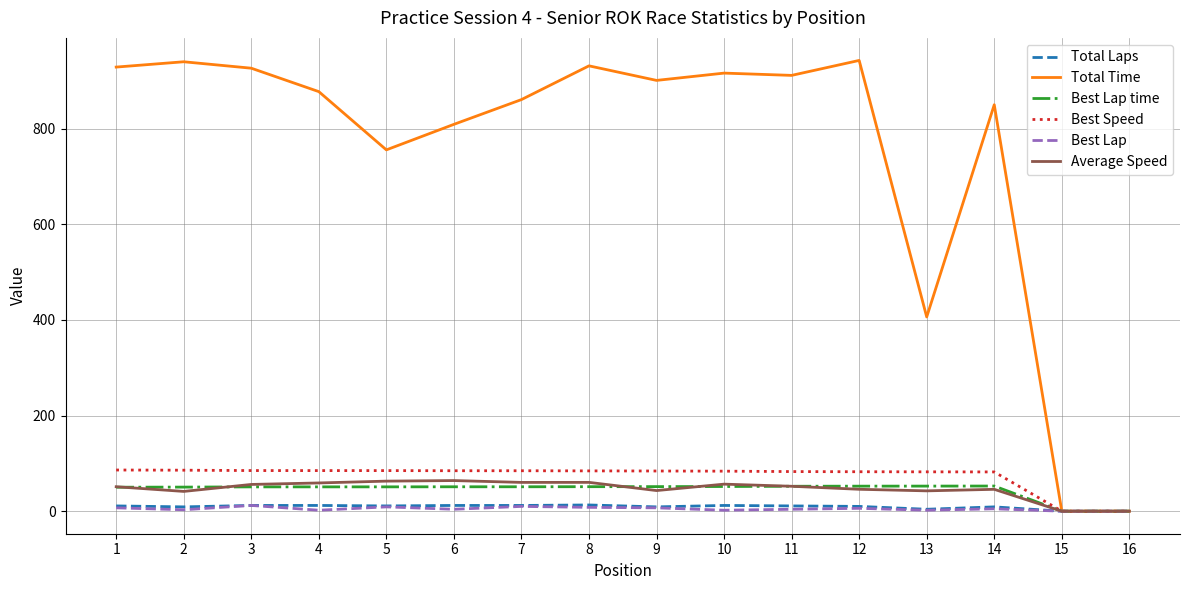

What is the difference between the Total Time values at 16 and 4?

877.7